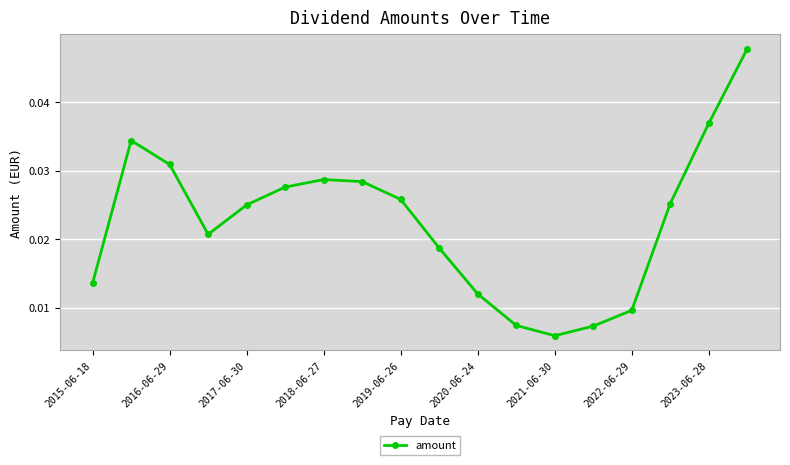

How many values are between 0 and 1?

18